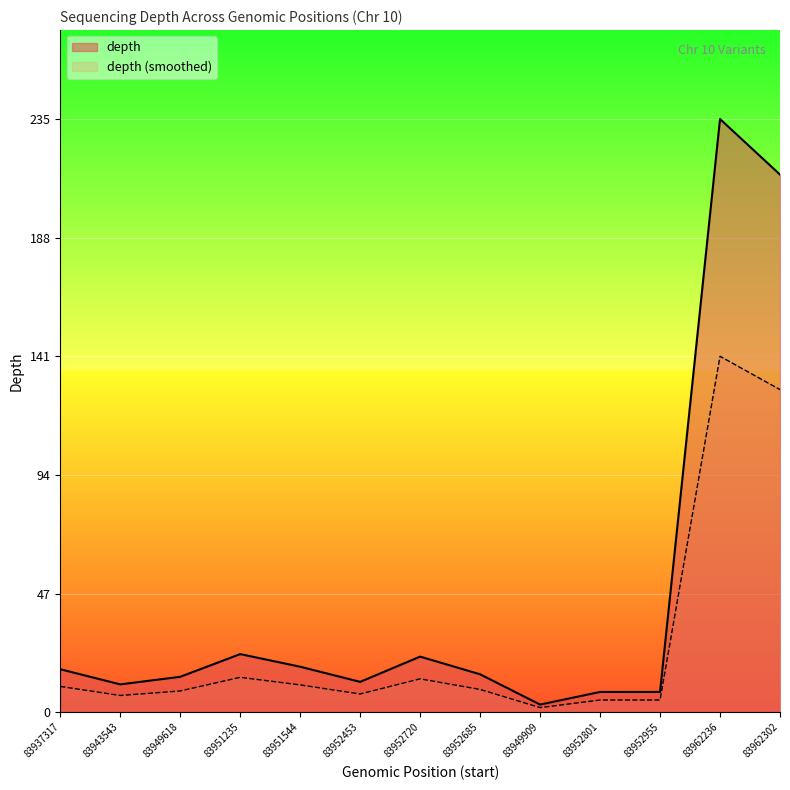

Which label corresponds to the largest value in the chart?

83962236